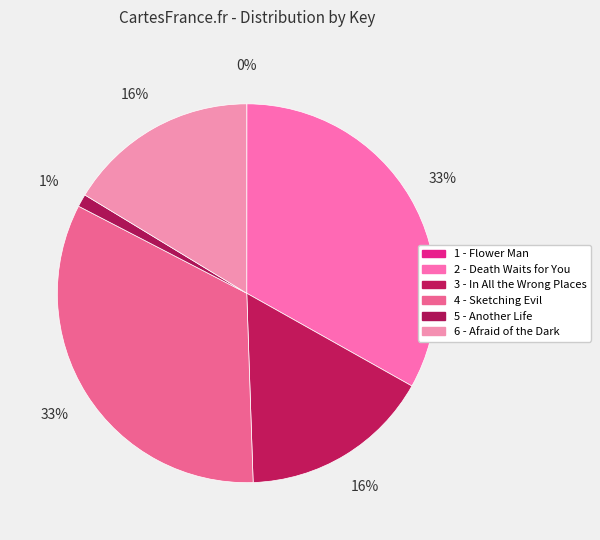

Approximately how many times larger is the value at 6 - Afraid of the Dark compared to 2 - Death Waits for You?

0.5